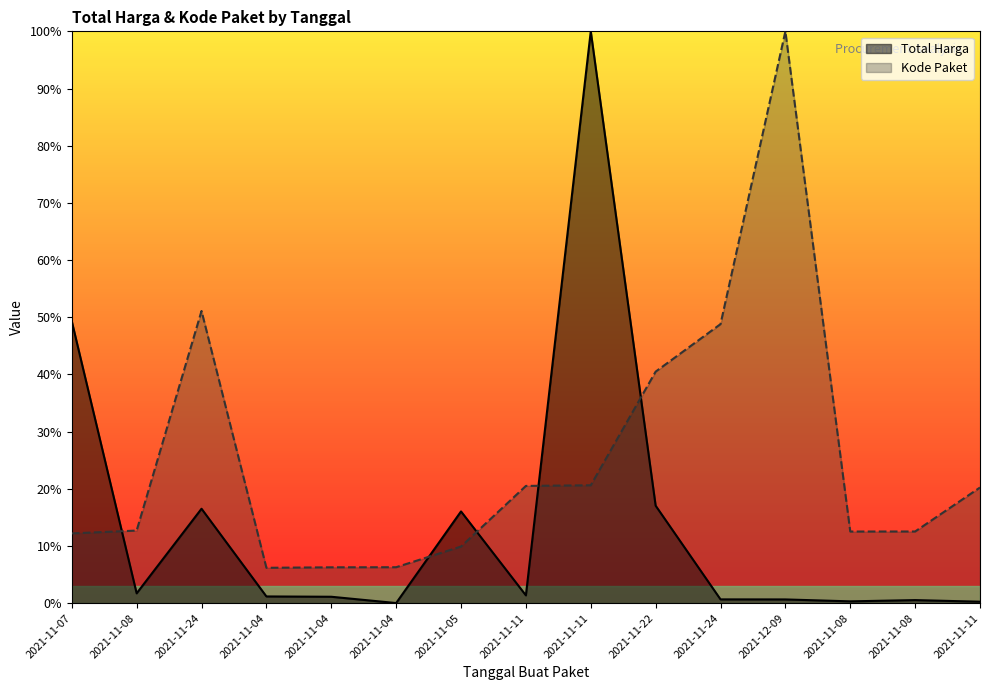

Which category has the highest value in the Kode Paket series?

2021-12-09